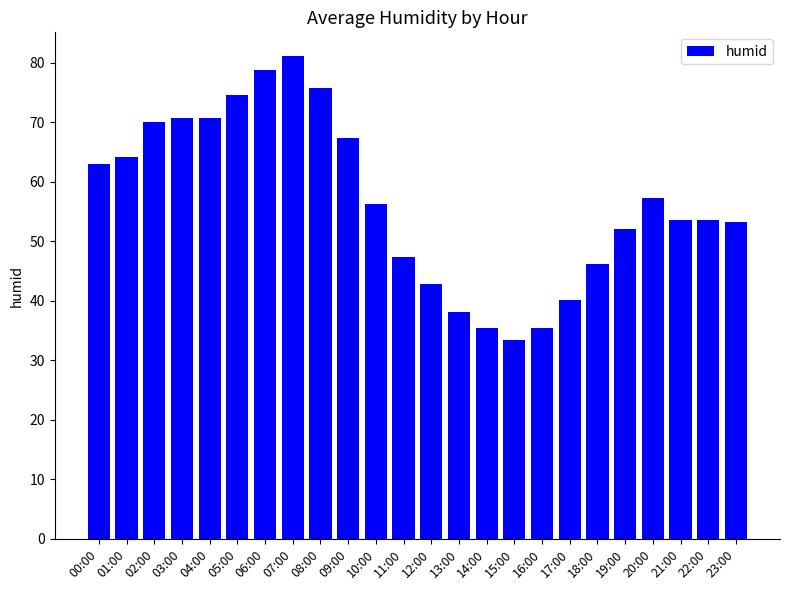

What is the sum of all values?

1360.8